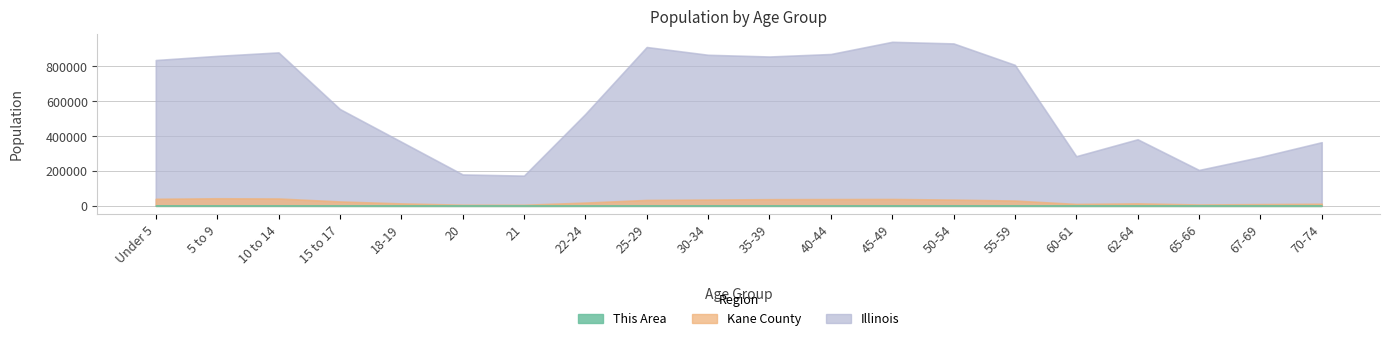

What are all the series names shown in the legend?

This Area, Kane County, Illinois